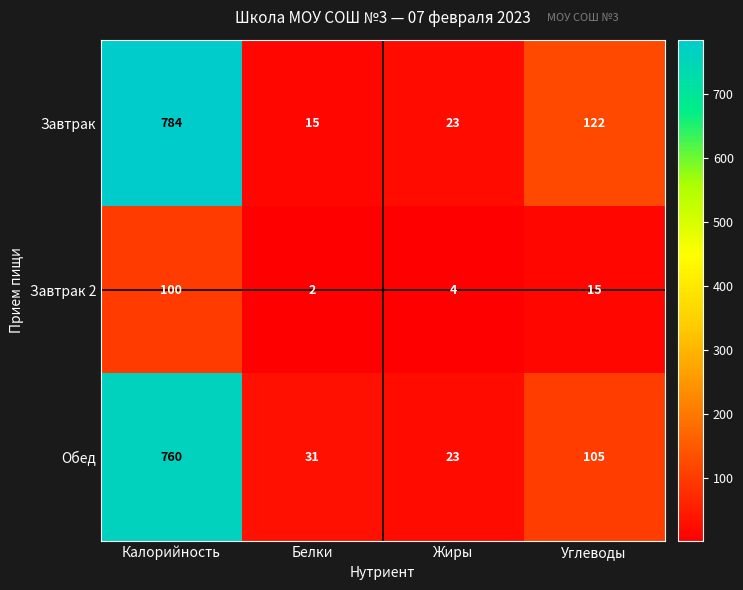

Which series has the largest total across all categories?

Завтрак